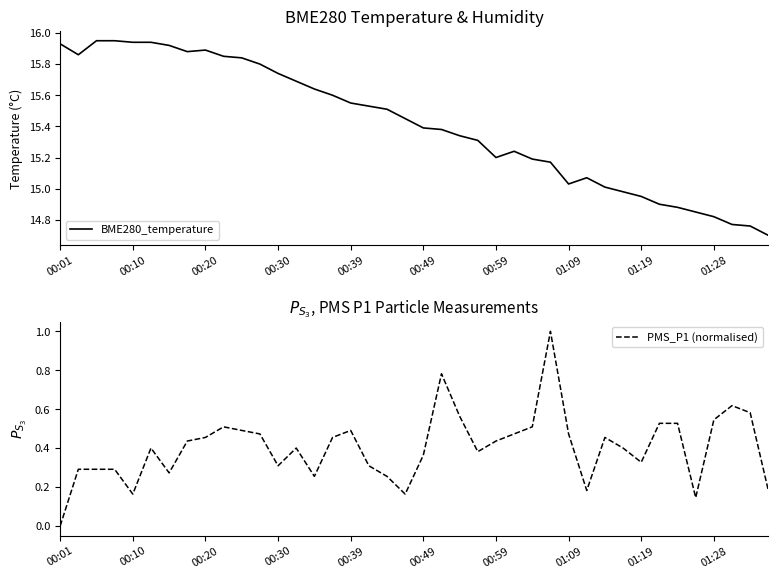

True or false: BME280_temperature and PMS_P1 (normalised) intersect in this chart.

False